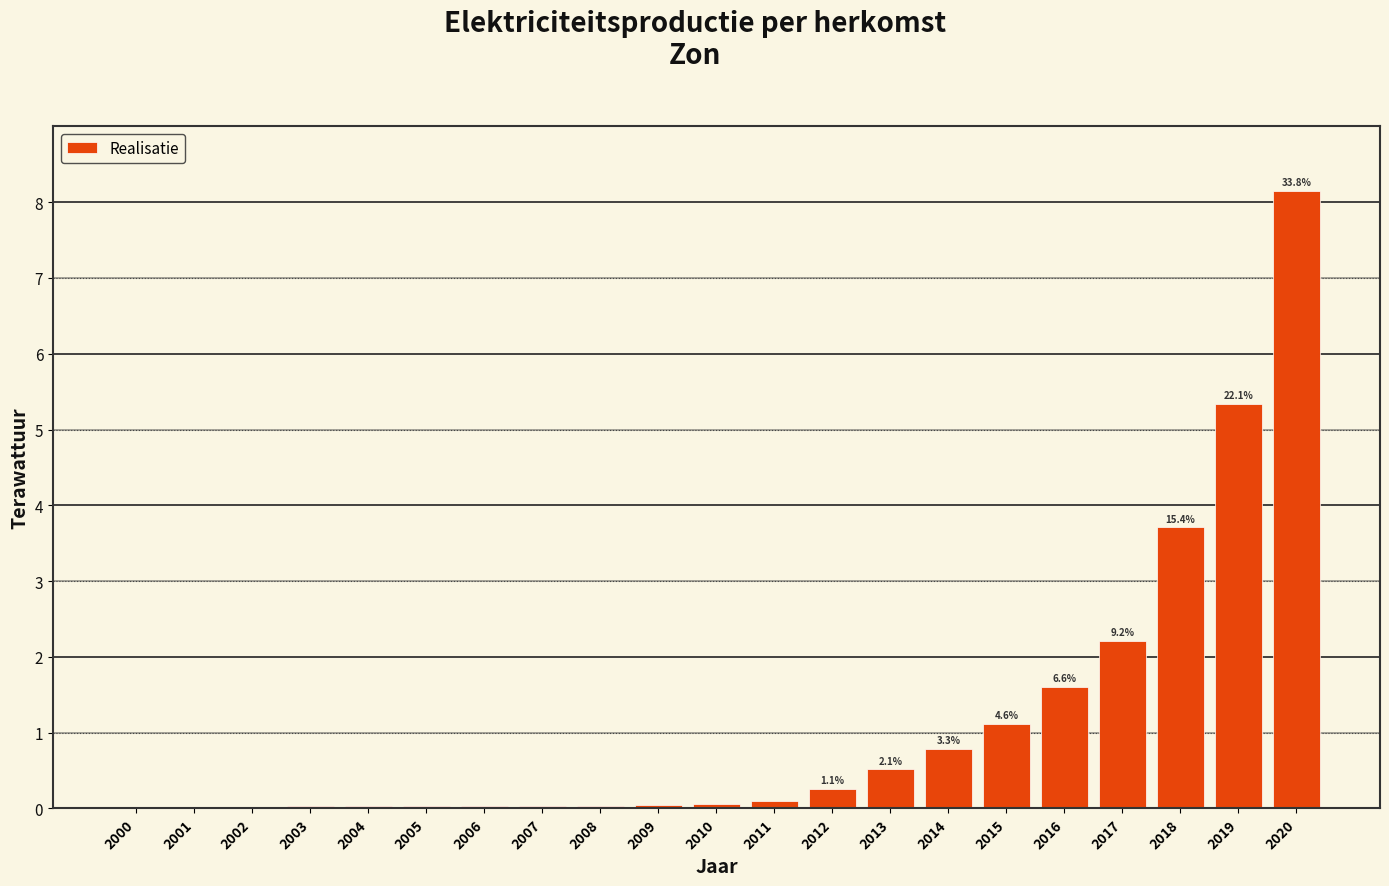

What is the sum of all values?

24.1